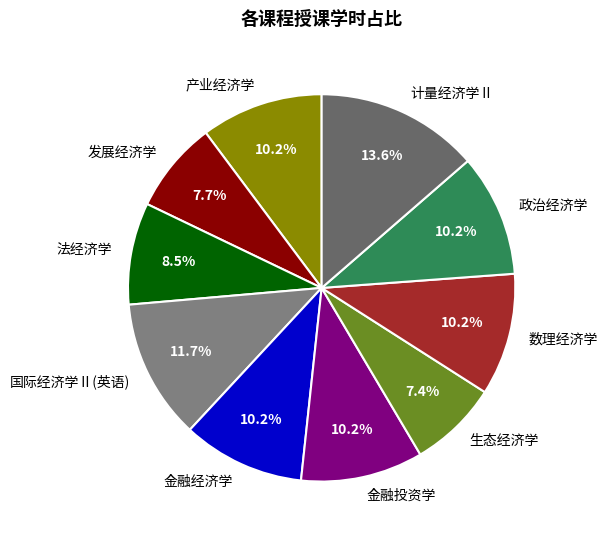

What percentage is NOT represented by 金融投资学?

89.8%